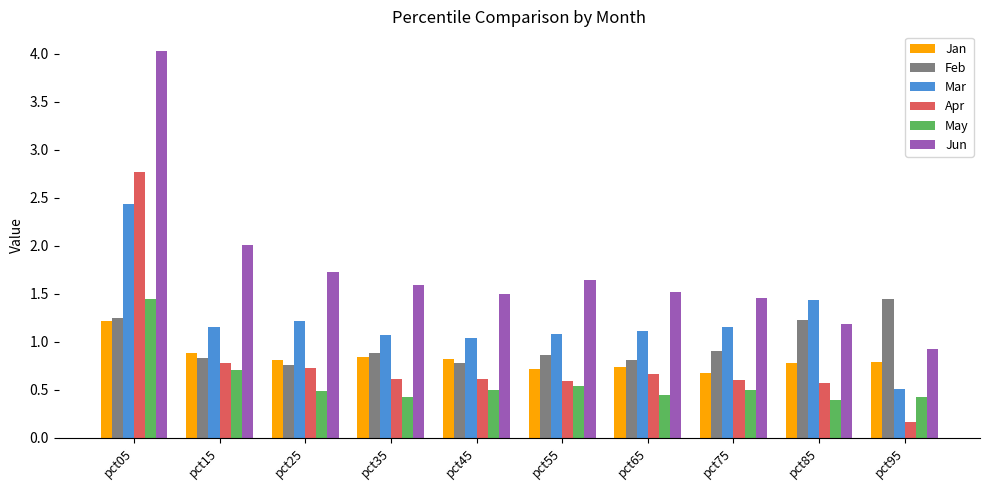

What is the difference between the Jun values at pct65 and pct55?

0.1